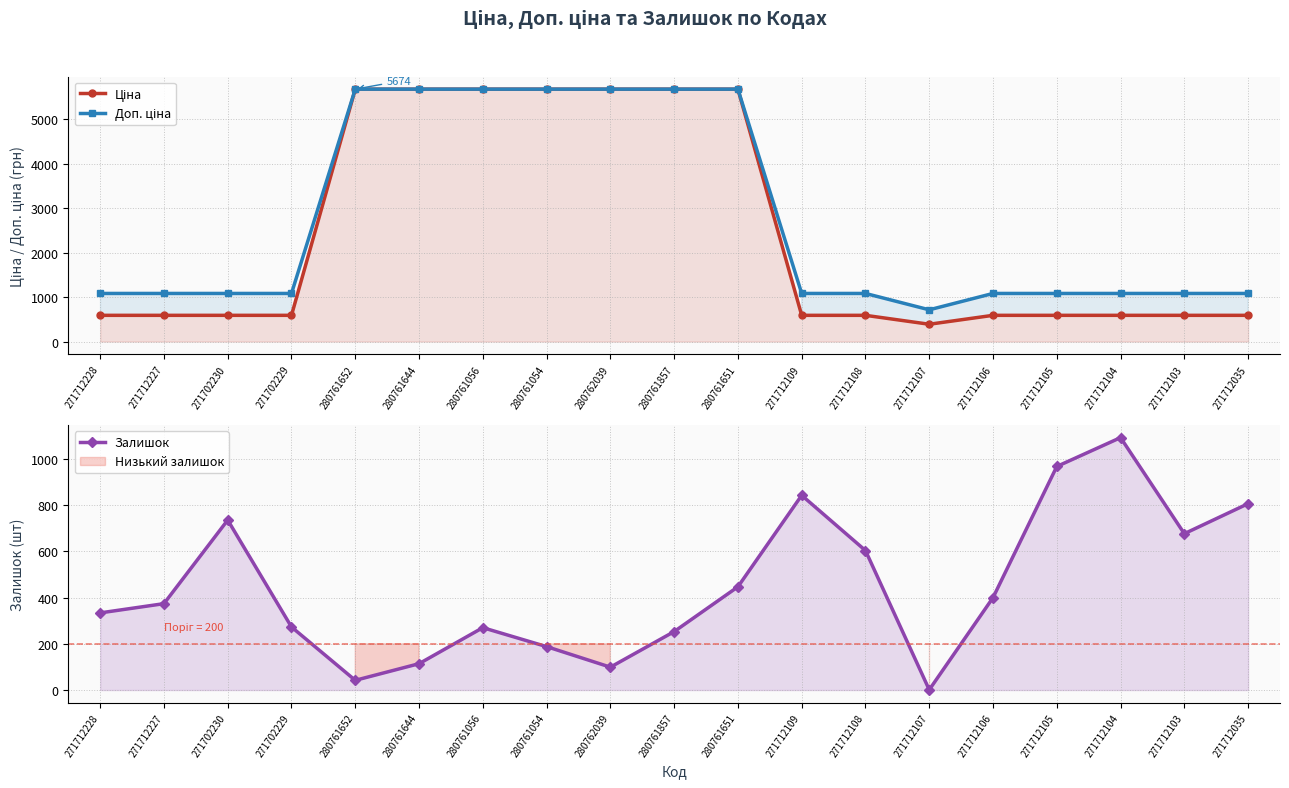

Which series ends up on top after the final intersection of Доп. ціна and Залишок?

Доп. ціна